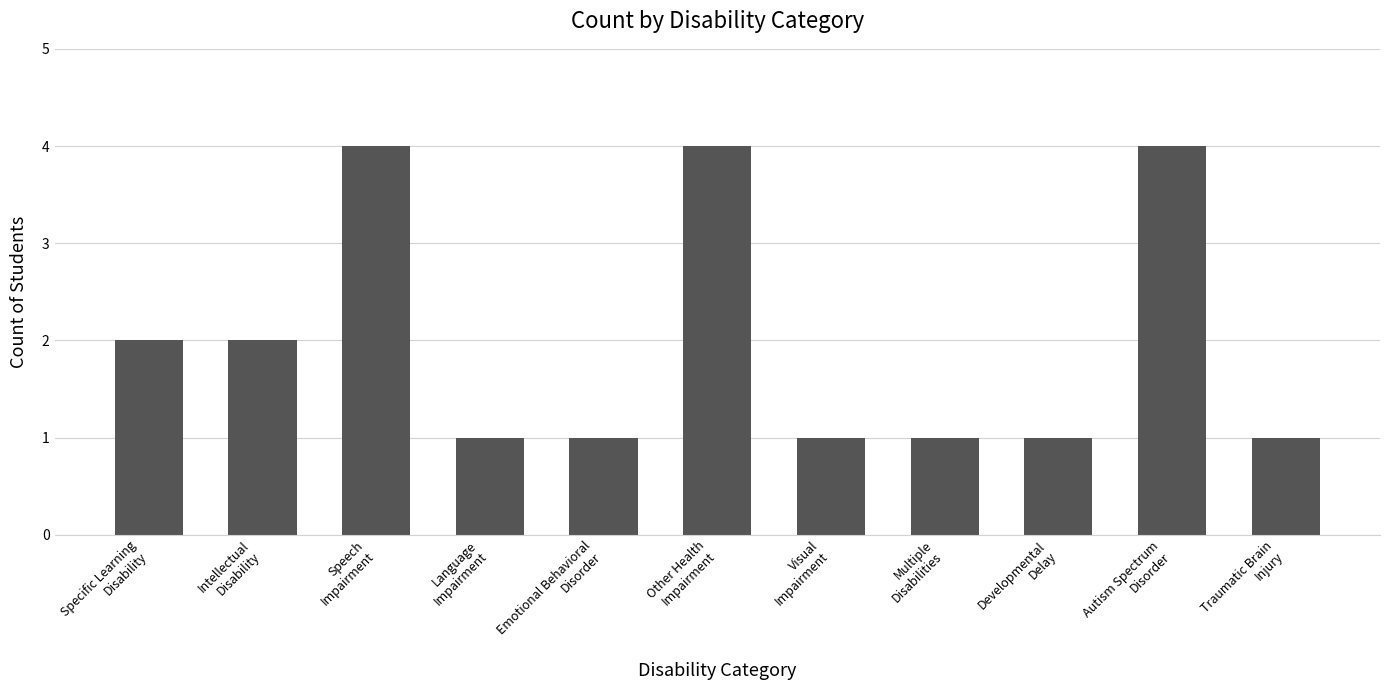

The value at Autism Spectrum
Disorder is 2. True or false?

False